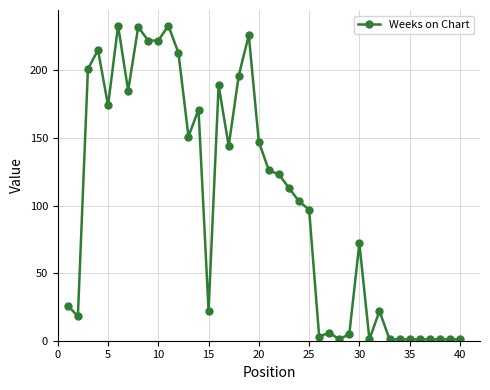

Reading left to right, list all the values displayed in this chart.

26	18	201	215	174	233	185	232	222	222	233	213	151	171	22	189	144	196	226	147	126	123	113	103	97	3	6	1	5	72	1	22	1	1	1	1	1	1	1	1